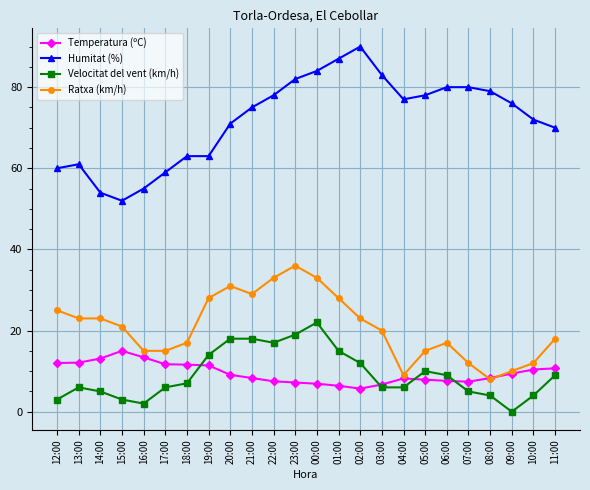

True or false: Temperatura (ºC) has more than 0 points higher than both neighbors.

True